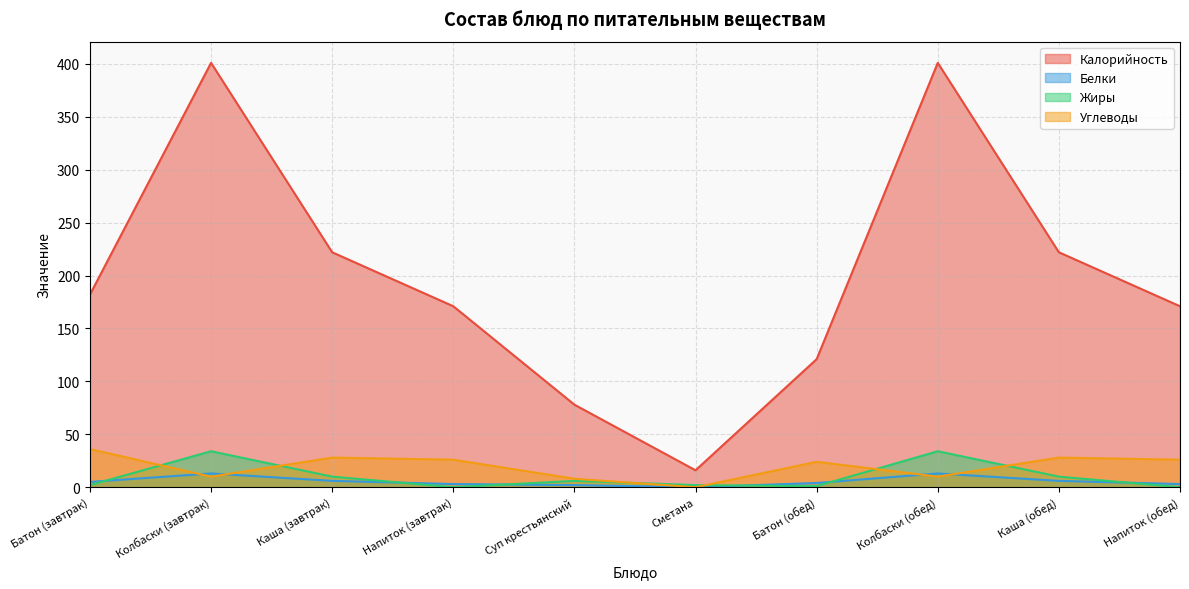

Between which two adjacent categories do Углеводы and Жиры first intersect?

Батон (завтрак) and Колбаски (завтрак)